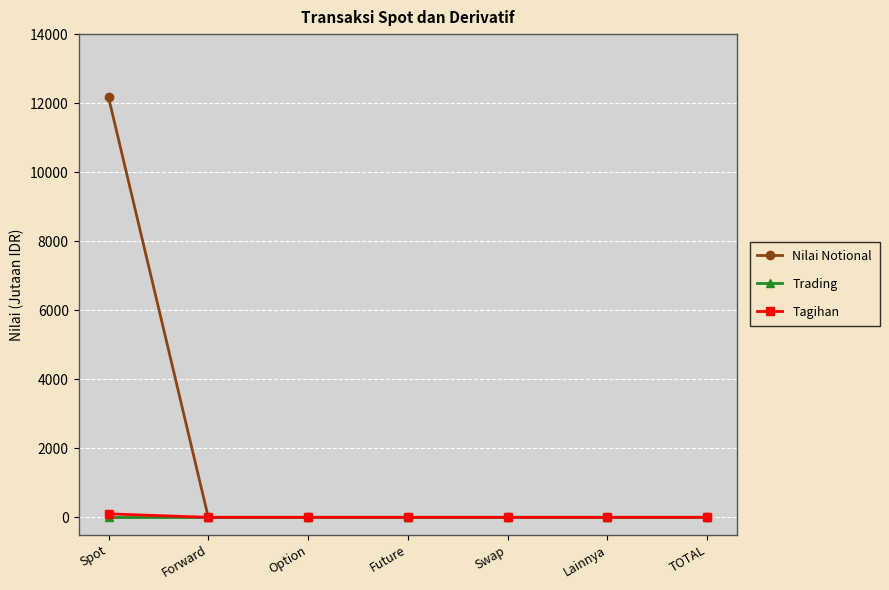

Which series has the largest range (max minus min)?

Nilai Notional